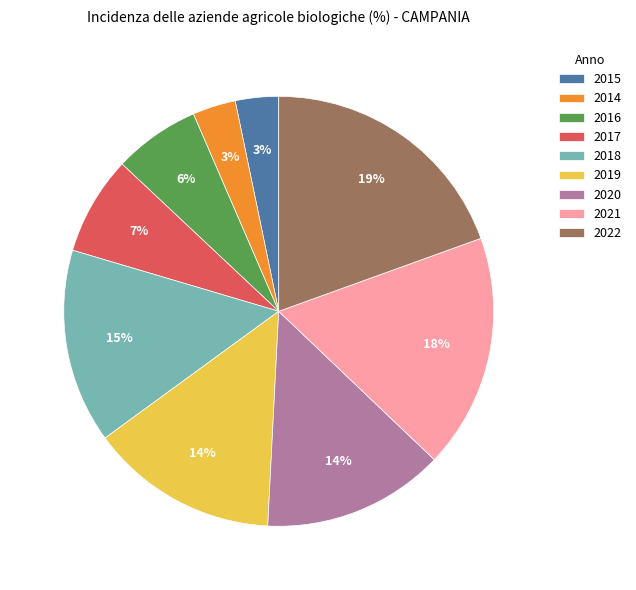

To the nearest percent, what is the average slice percentage?

11%